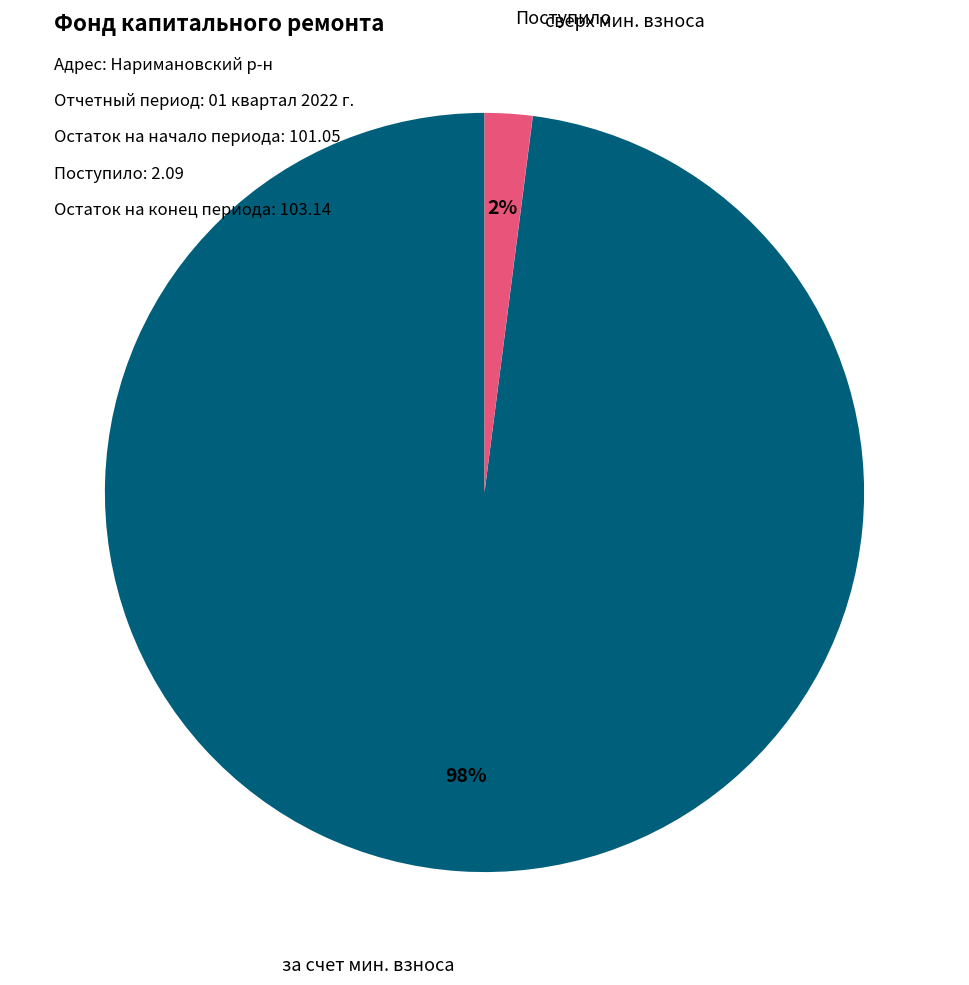

To the nearest percent, what percentage of the pie is Поступило?

2%